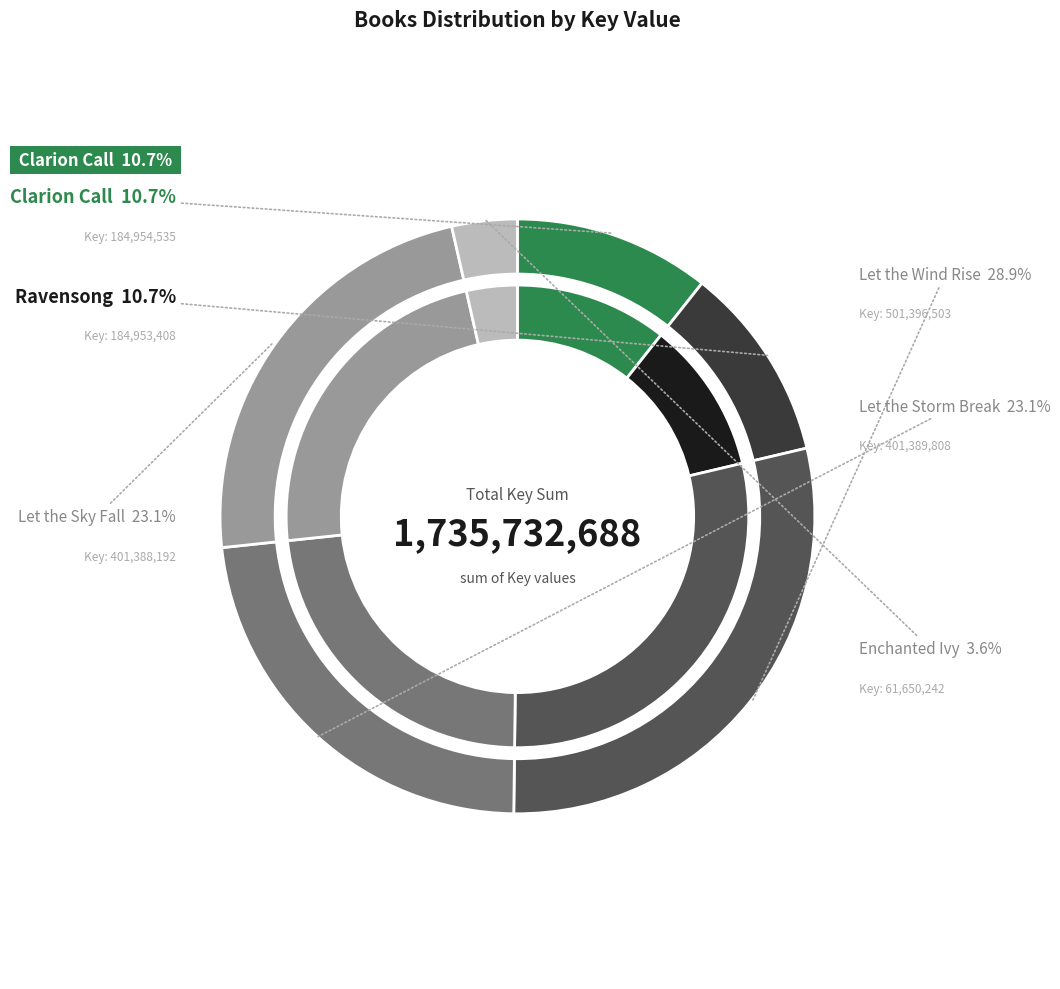

Is the sum of Let the Storm Break and Let the Sky Fall greater than half?

No